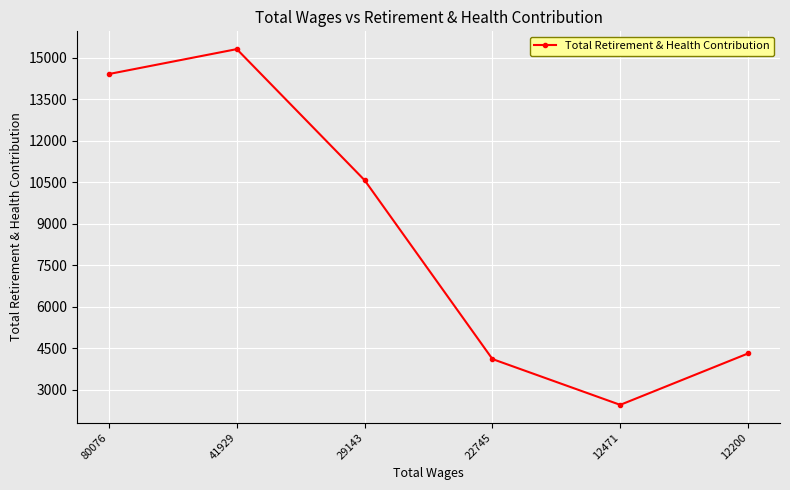

The value at 80076 is 4618. True or false?

False